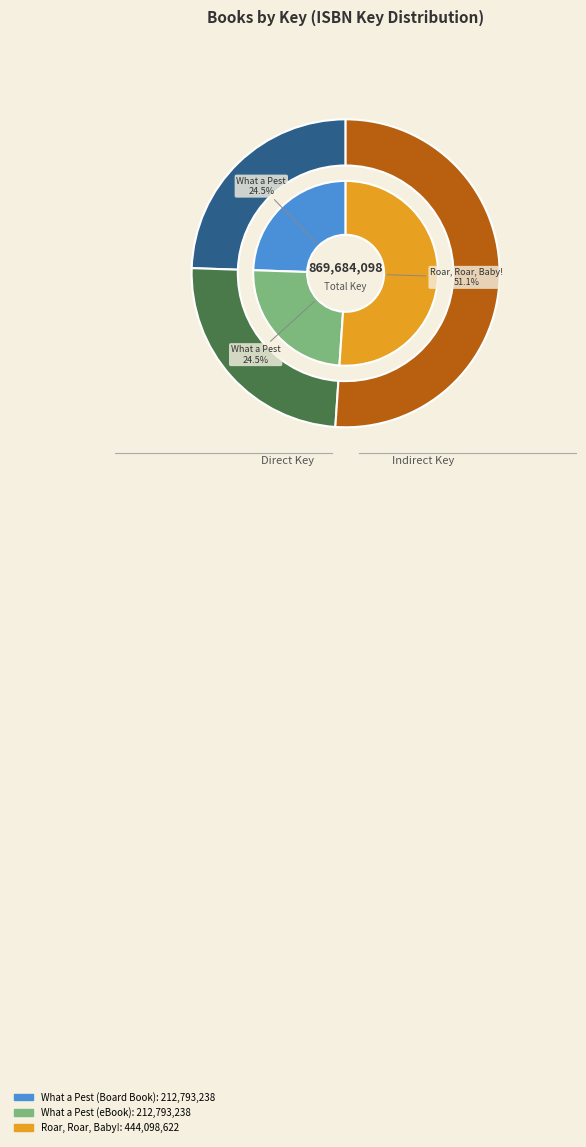

To the nearest percent, what percentage of the pie is Roar, Roar, Baby!?

51%